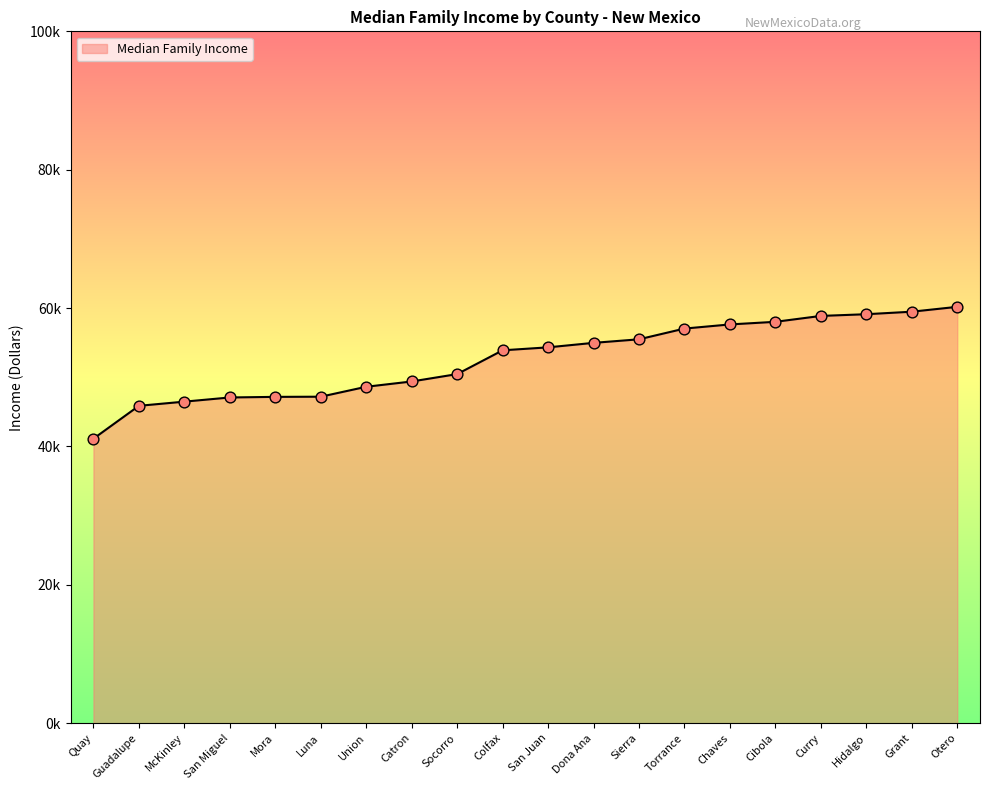

Between Guadalupe and Mora, which is larger?

Mora